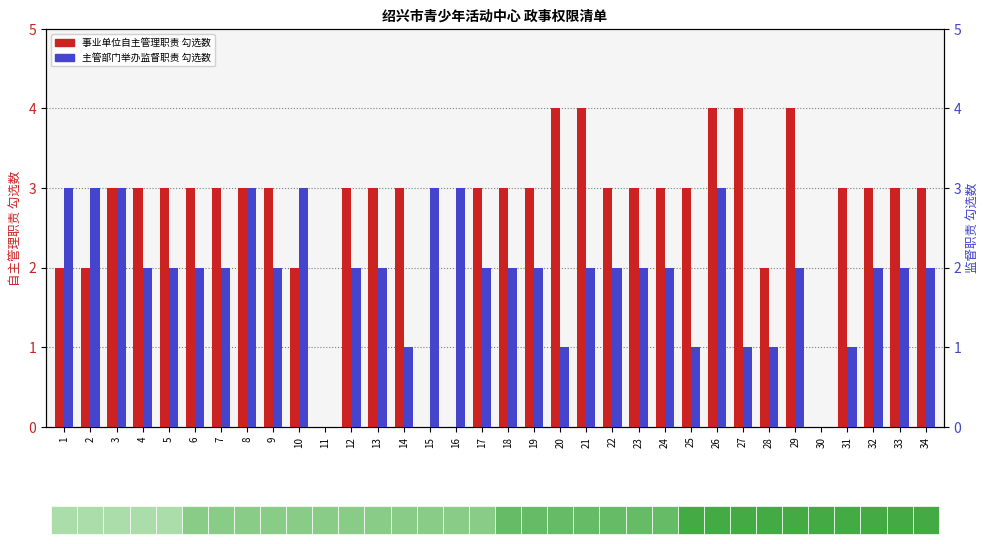

At which category is the sum across all series the highest?

26